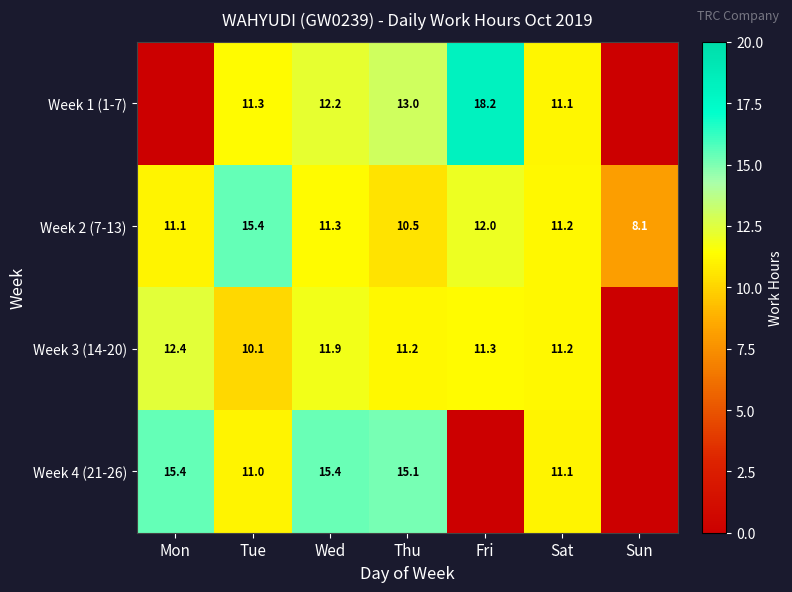

Where does the Week 2 (7-13) series first go above 11?

Mon